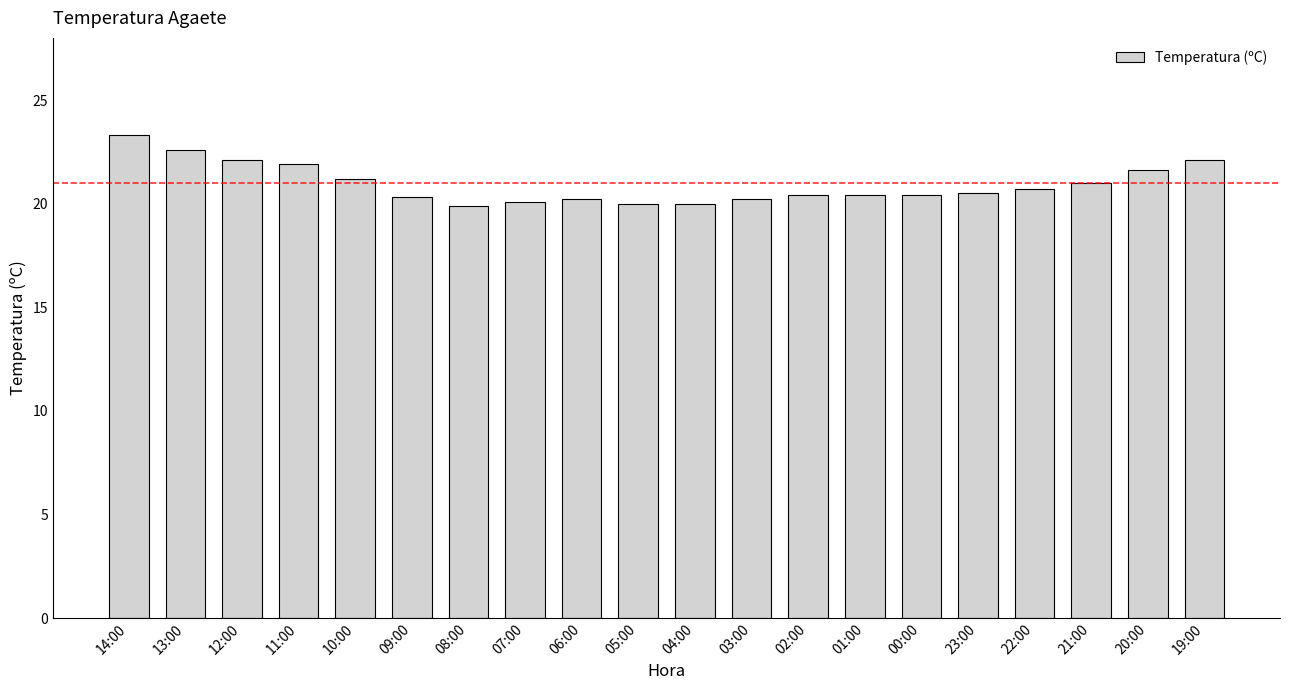

The chart shows a value of 20.7 at 22:00. True or false?

True